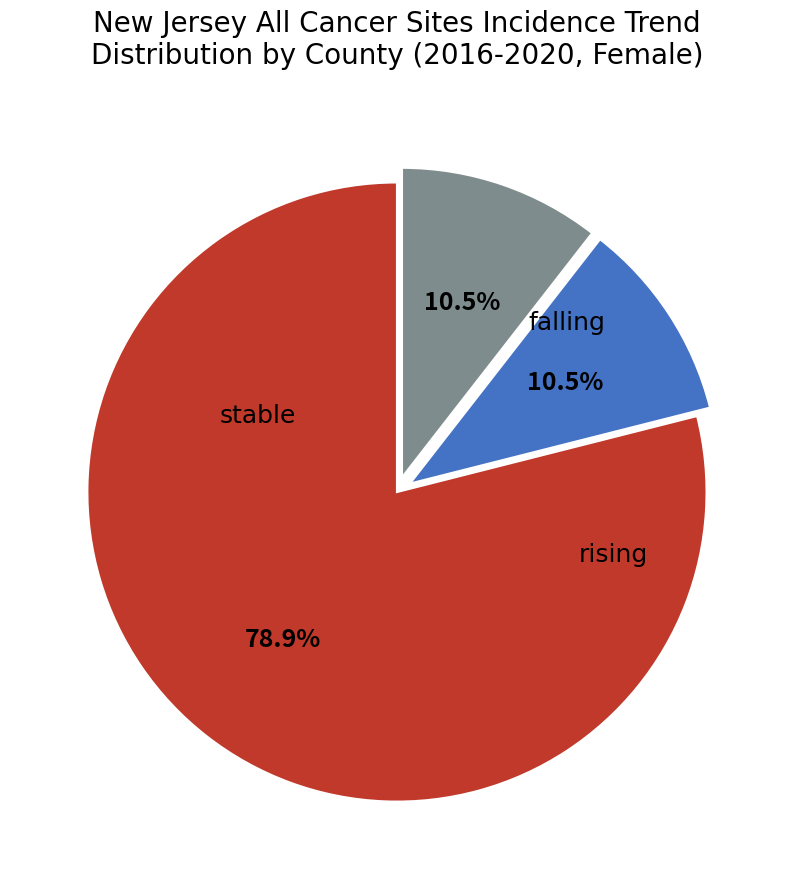

Is the sum of rising and stable greater than half?

Yes